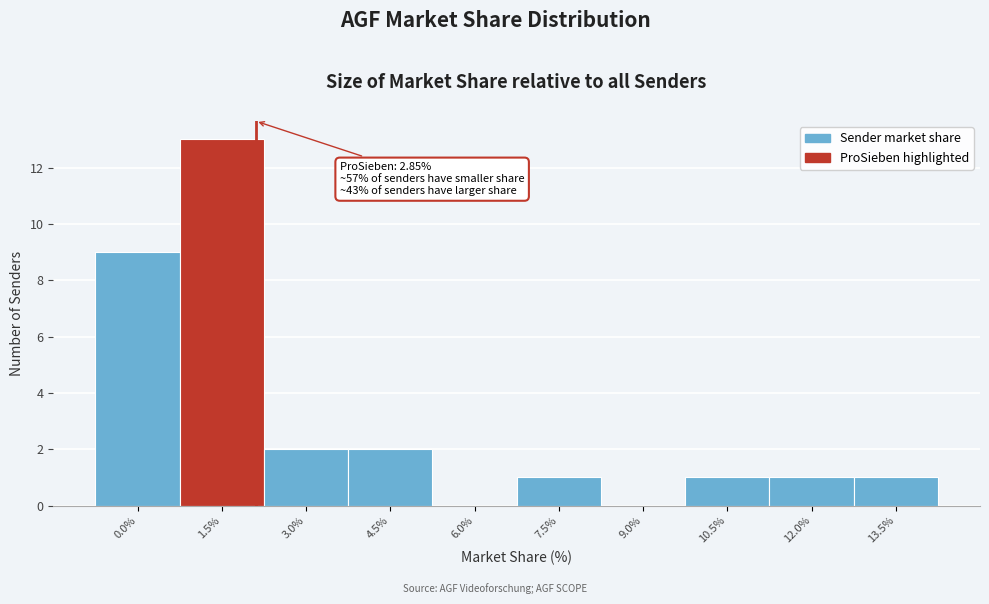

Reading left to right, transcribe all the data shown in this chart.

0.0%=9	1.5%=13	3.0%=2	4.5%=2	6.0%=0	7.5%=1	9.0%=0	10.5%=1	12.0%=1	13.5%=1